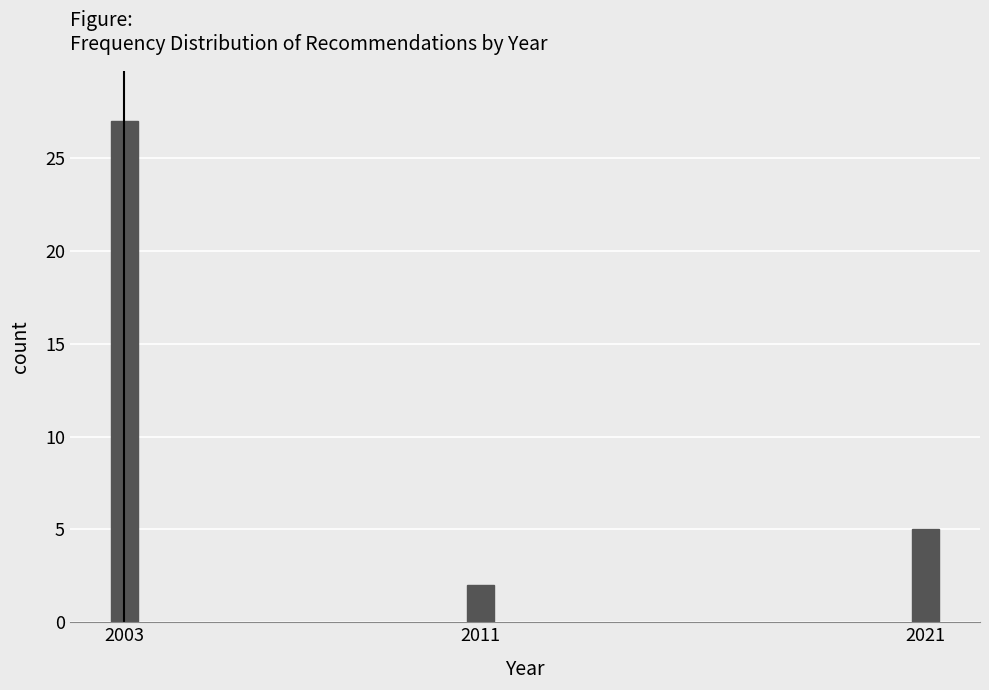

Reading left to right, list all the values displayed in this chart.

2003=27	2011=2	2021=5